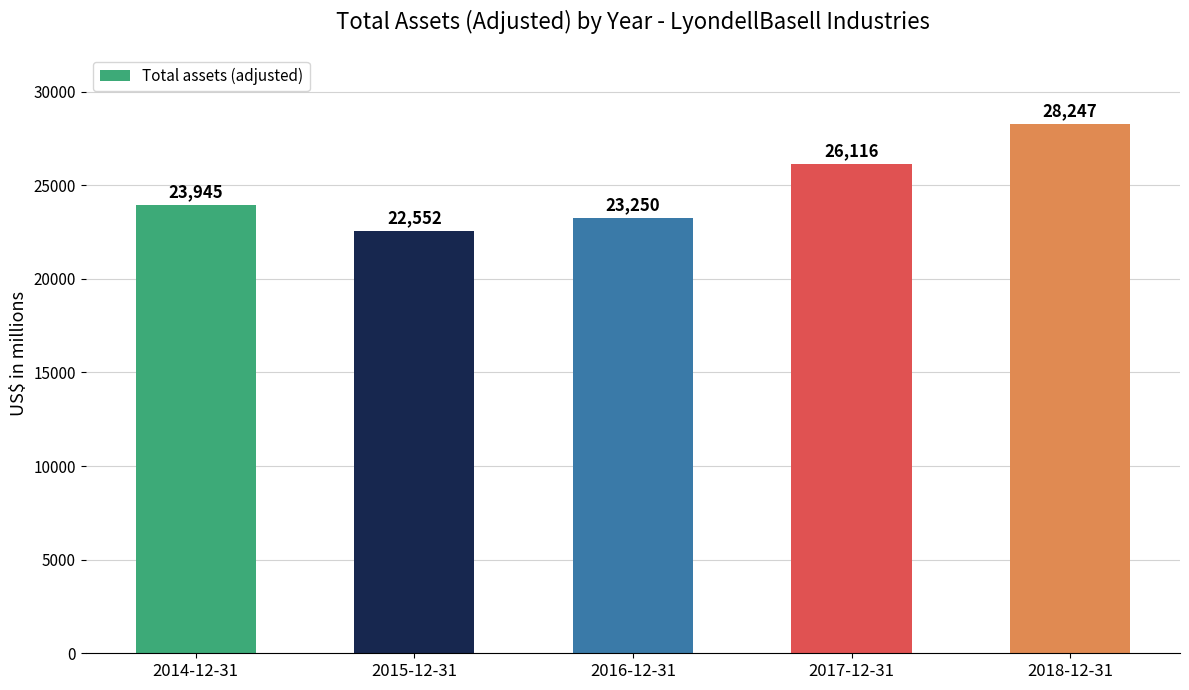

What is the difference between the maximum and minimum values?

5695